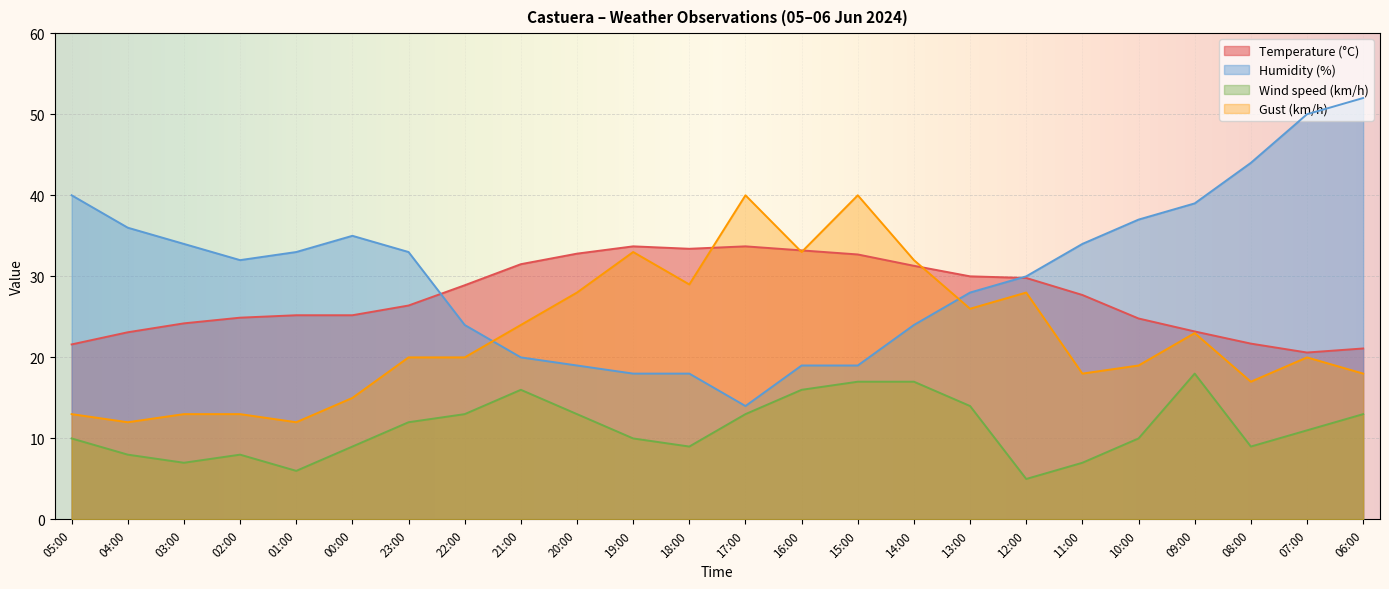

List the labels in order of Humidity (%) value, largest first.

06:00, 07:00, 08:00, 05:00, 09:00, 10:00, 04:00, 00:00, 03:00, 11:00, 01:00, 23:00, 02:00, 12:00, 13:00, 22:00, 14:00, 21:00, 20:00, 16:00, 15:00, 19:00, 18:00, 17:00